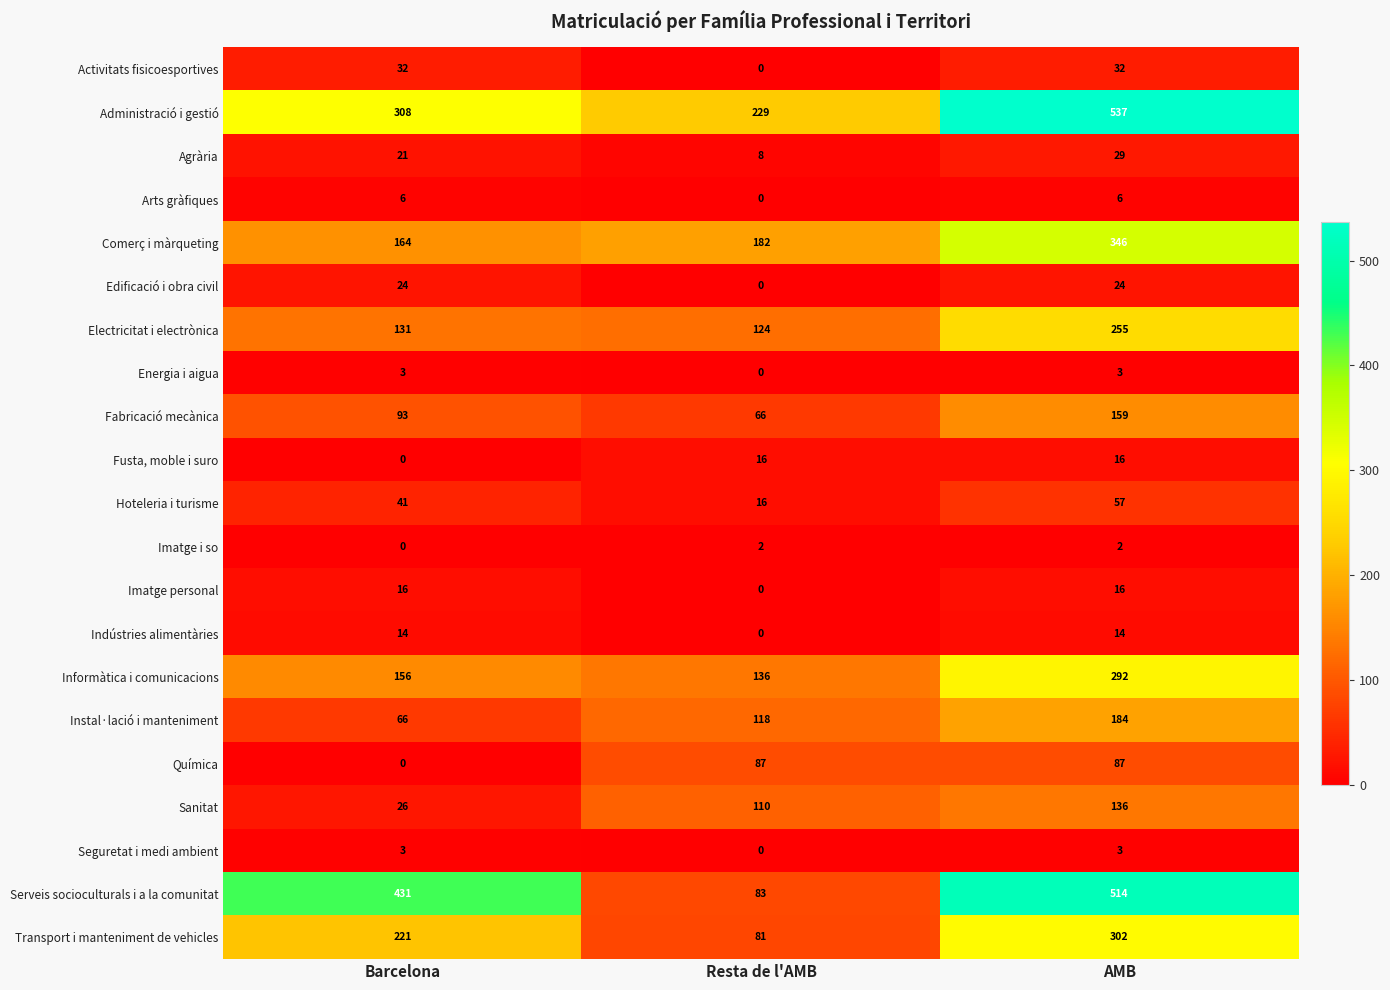

Is the value of Sanitat at AMB greater than the value of Imatge personal at AMB?

Yes